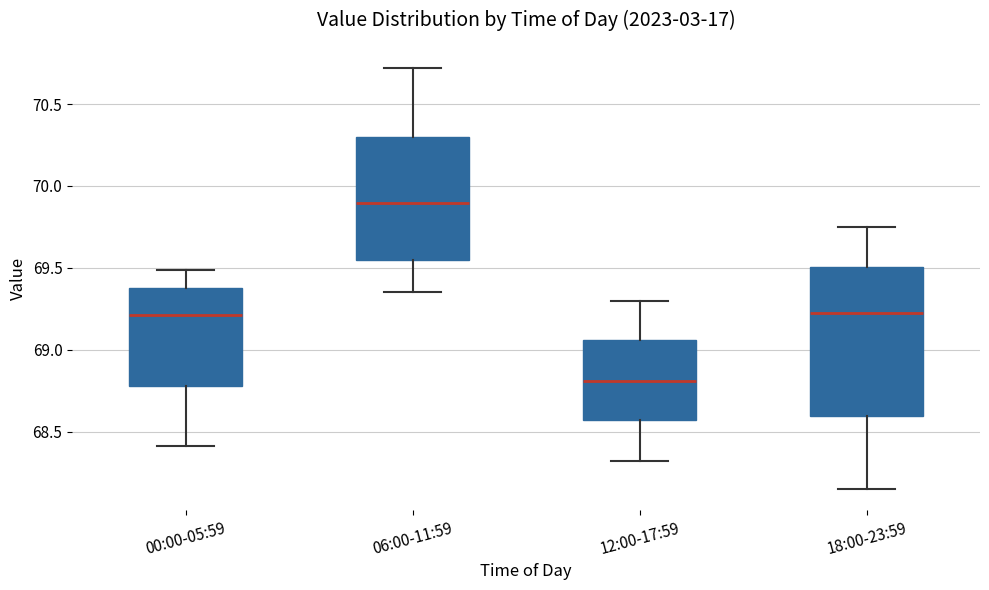

Which box is the tallest, from its lower edge to its upper edge?

18:00-23:59